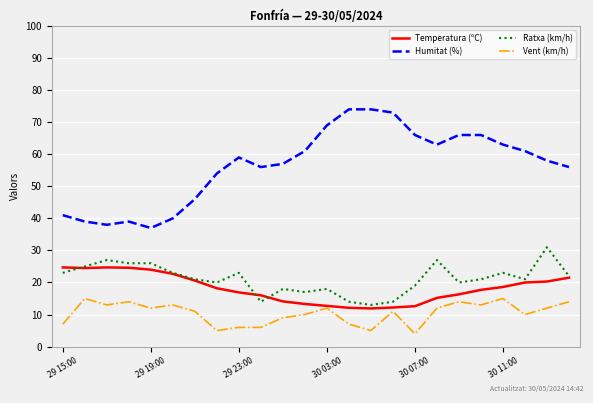

What is the average value of the Humitat (%) series?

56.5